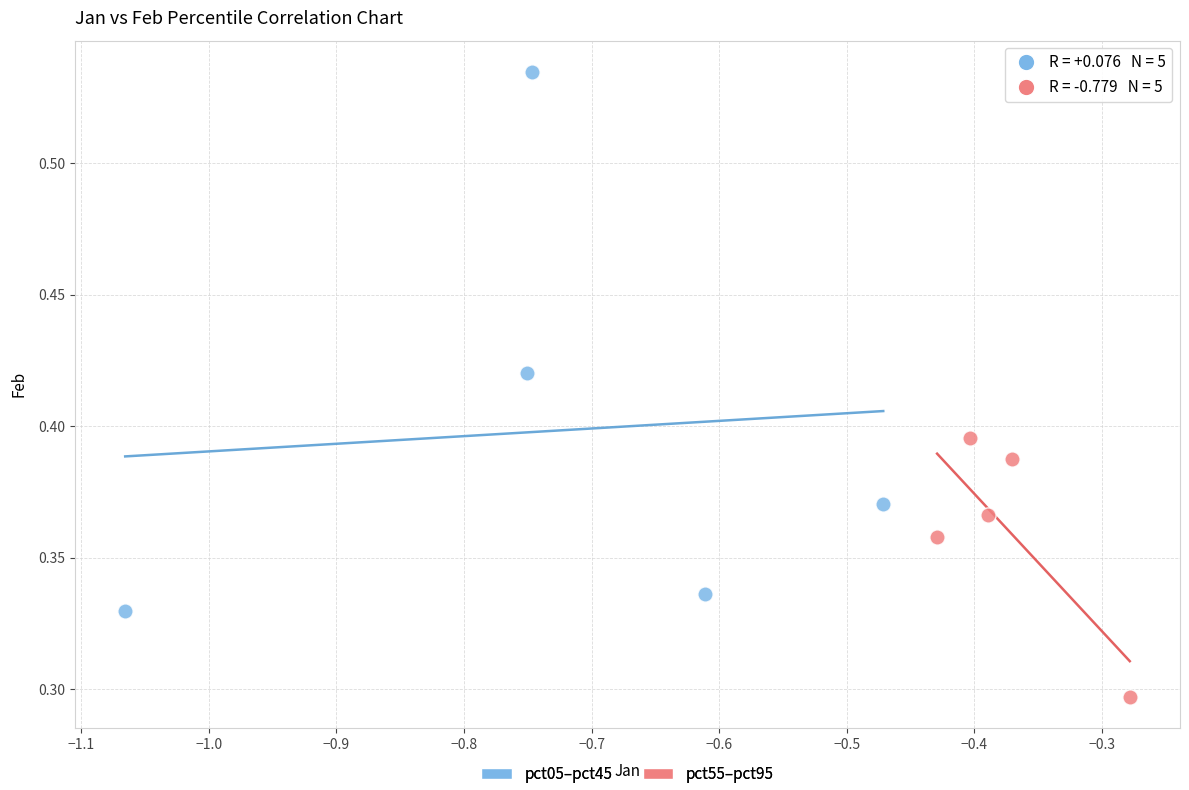

Which series has the widest spread of Y values?

pct05–pct45